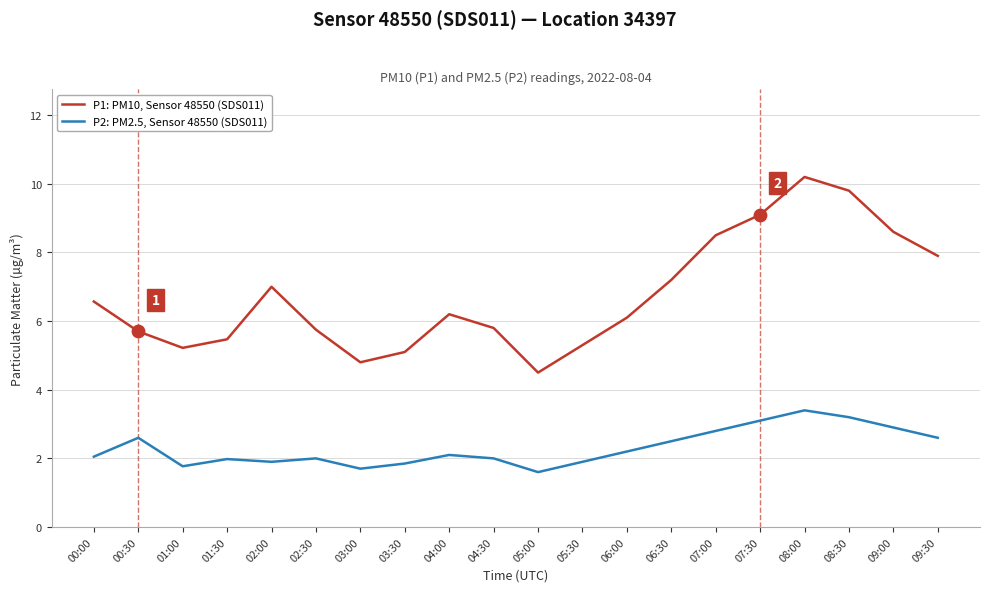

At which category is the sum across all series the highest?

08:00